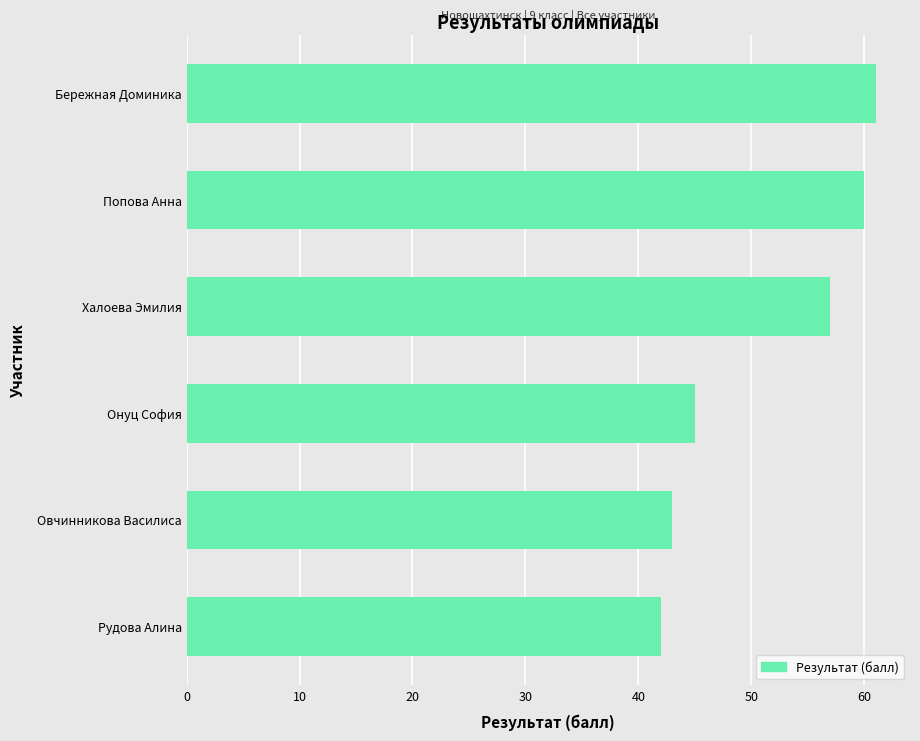

What is the difference between the maximum and minimum values?

19